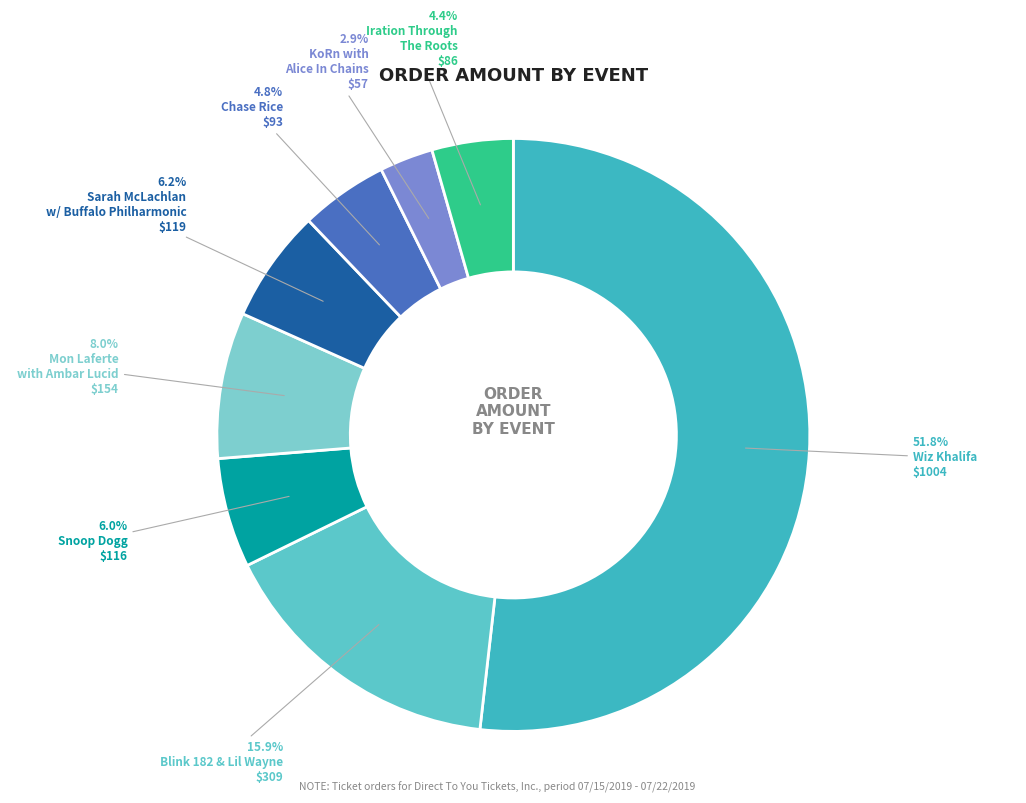

How many slices are in this pie chart?

8